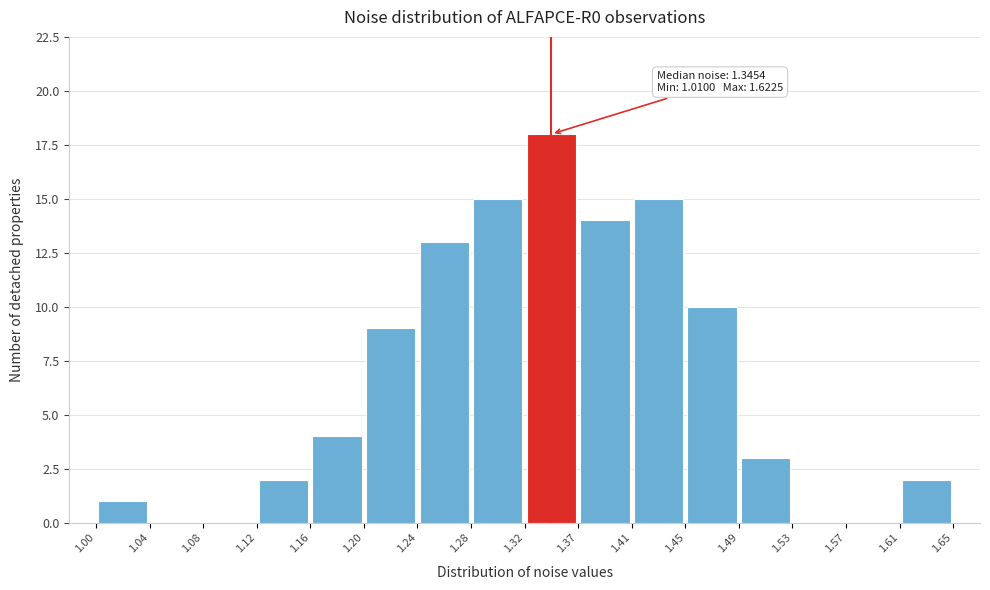

Which range on the x-axis has the tallest bar?

1.32 to 1.37